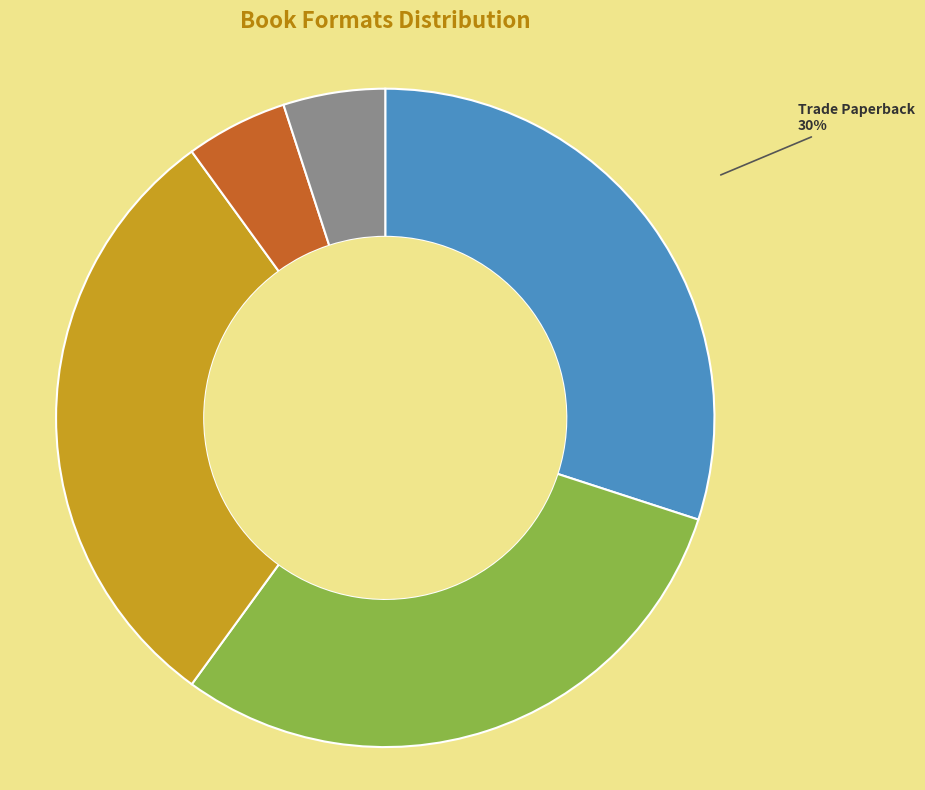

To the nearest percent, what is the combined percentage of Compact Disk and Trade Paperback?

35%